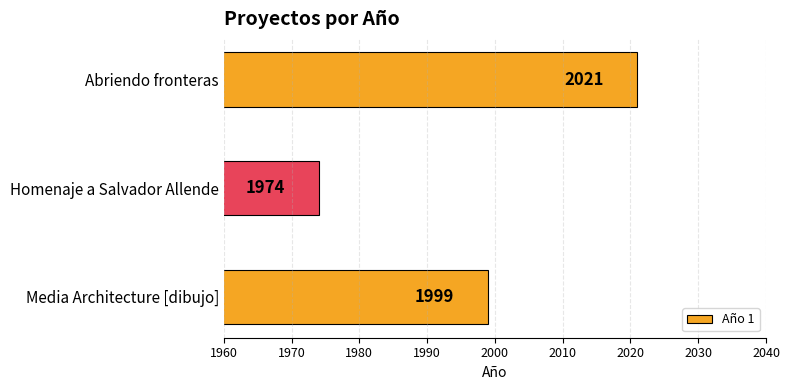

What is the maximum value shown in the chart?

2021